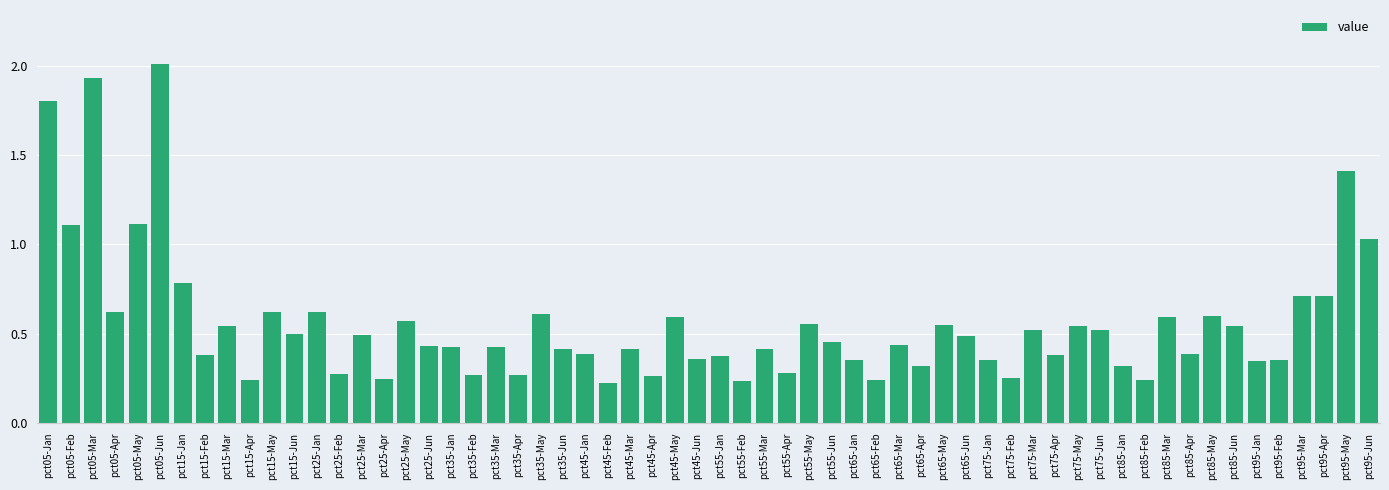

The chart shows a value of 0.2 at pct75-Jun. True or false?

False